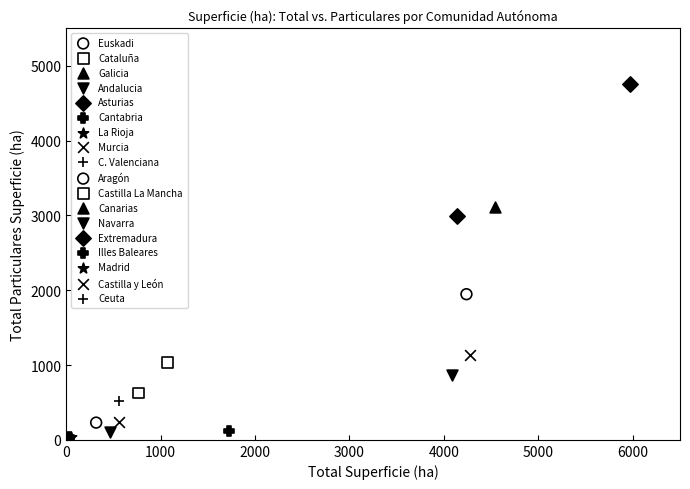

Which series reaches the maximum Y coordinate?

Asturias